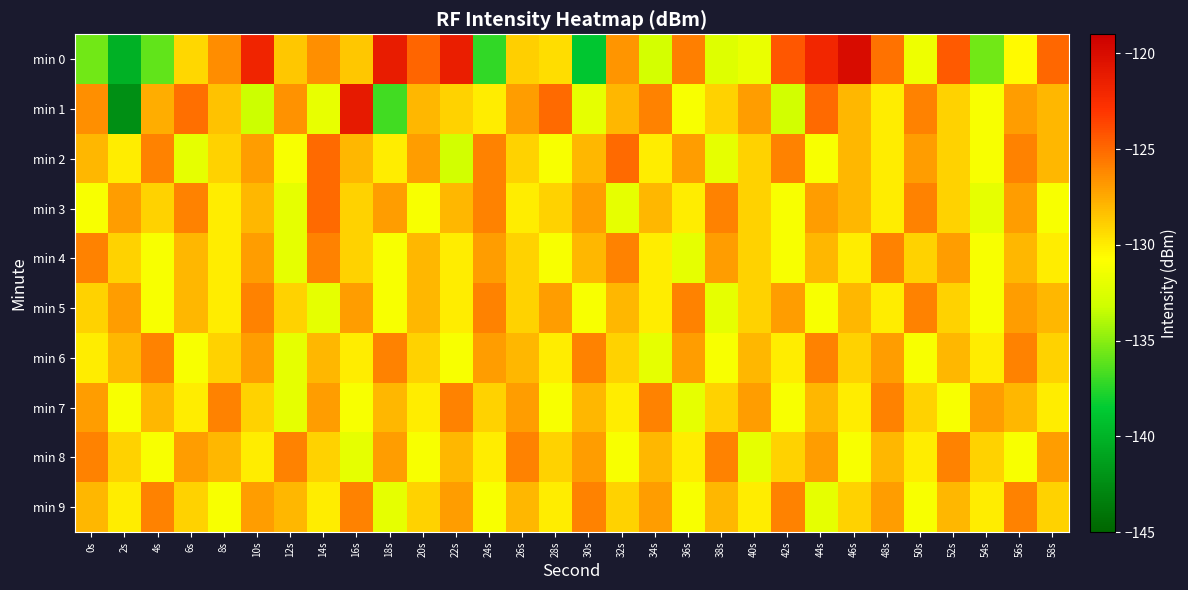

At which category is the sum across all series the highest?

10s